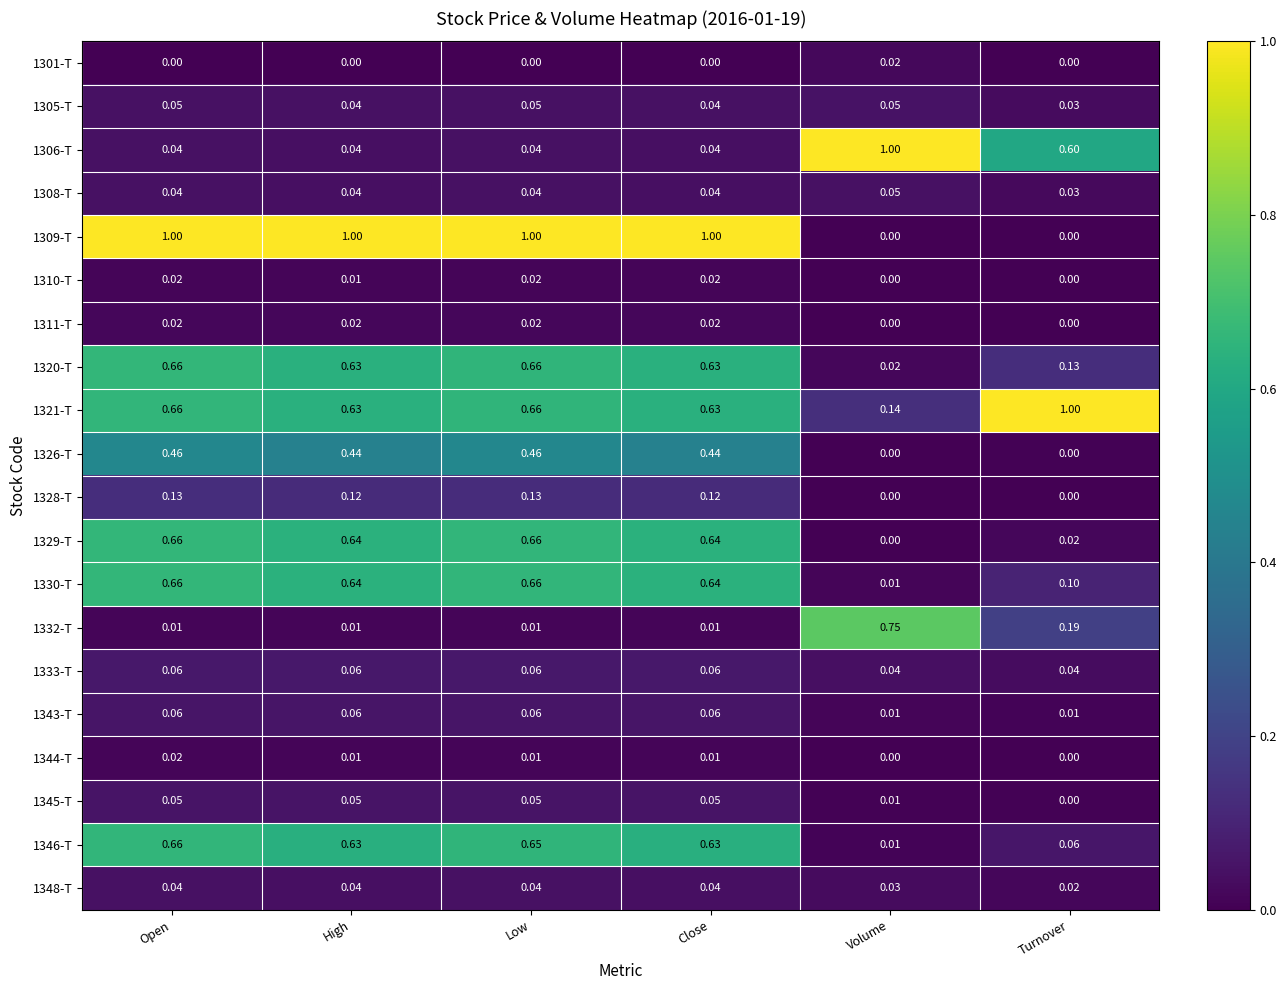

At which category is the sum across all series the highest?

Open